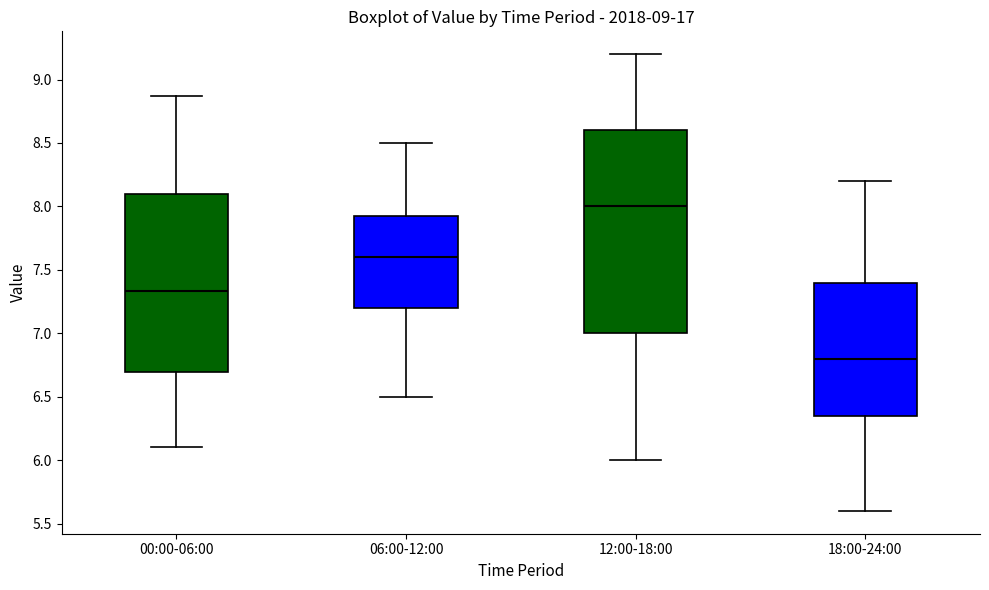

Where is the lower edge of the box for 18:00-24:00 on the y-axis? The values are not printed on the chart, so give them approximately, as read against the axis.

6.35